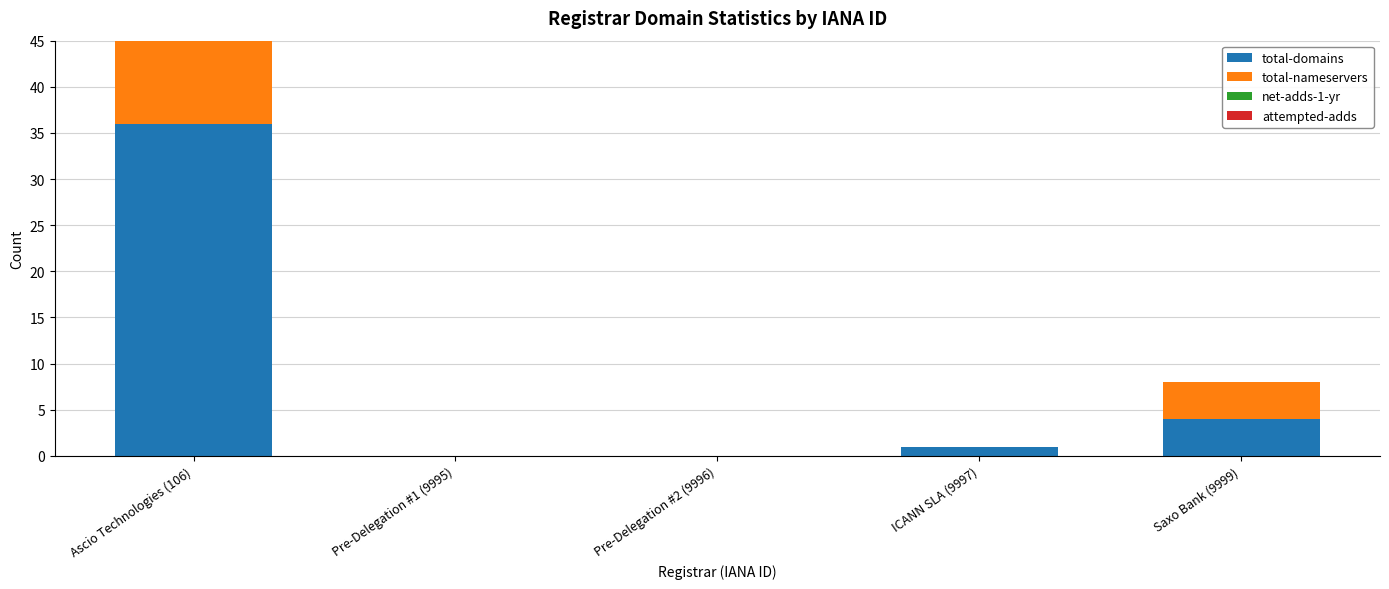

True or false: total-domains has a value of 5 at Saxo Bank (9999).

False